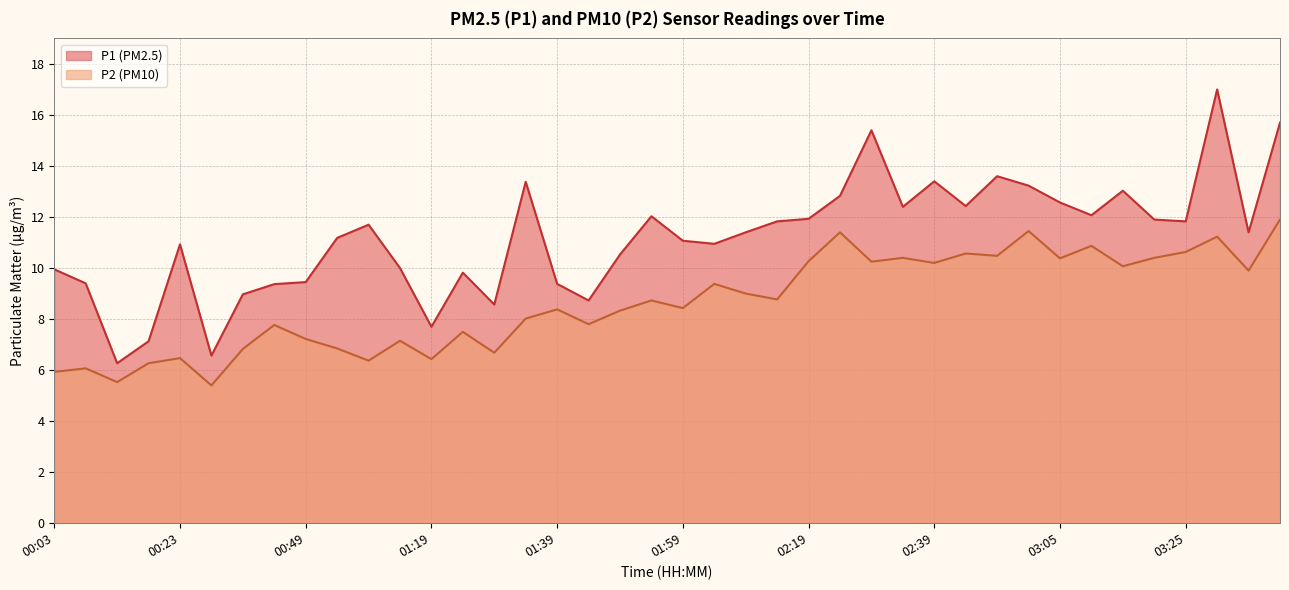

Reading right to left, transcribe all the data shown in this chart.

P1: 15.7	11.4	17.0	11.8	11.9	13.0	12.1	12.6	13.2	13.6	12.4	13.4	12.4	15.4	12.8	11.9	11.8	11.4	10.9	11.1	12.0	10.5	8.7	9.4	13.4	8.6	9.8	7.7	10.0	11.7	11.2	9.4	9.4	9.0	6.6	10.9	7.1	6.3	9.4	9.9
P2: 11.9	9.9	11.2	10.6	10.4	10.1	10.9	10.4	11.4	10.5	10.6	10.2	10.4	10.2	11.4	10.3	8.8	9.0	9.4	8.4	8.7	8.3	7.8	8.4	8.0	6.7	7.5	6.4	7.2	6.4	6.8	7.2	7.8	6.8	5.4	6.5	6.3	5.5	6.1	5.9